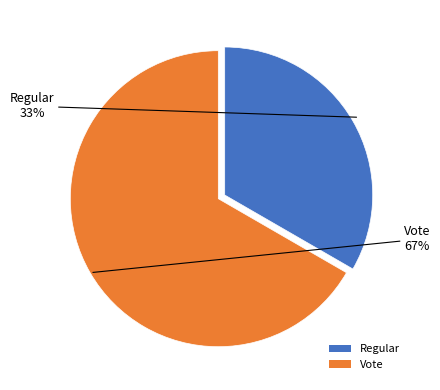

Combined, do Regular and Vote account for over 50%?

Yes